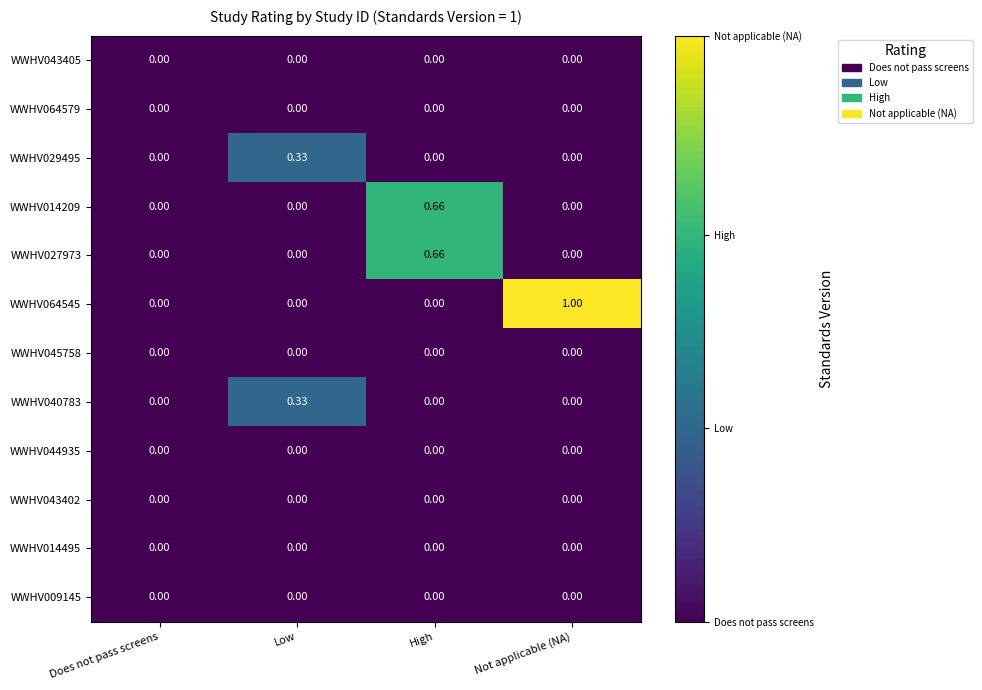

Count the number of categories in the chart.

4